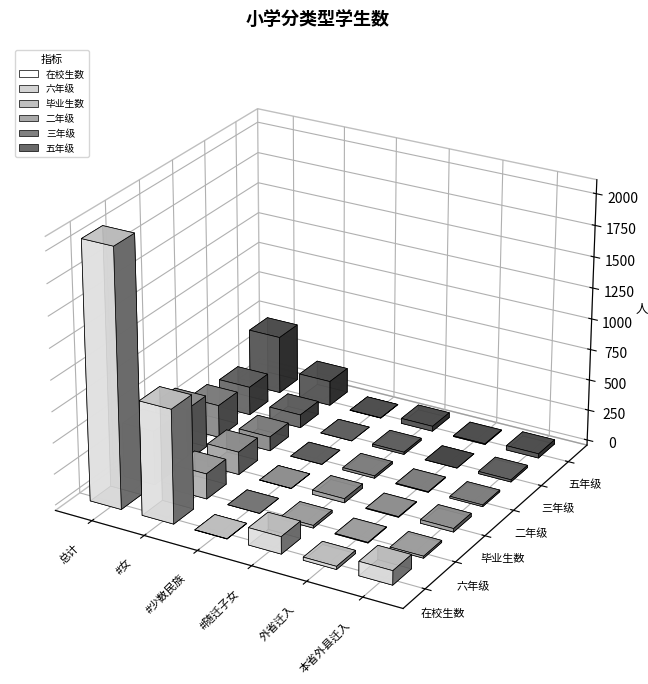

Which series has the widest spread of values?

在校生数